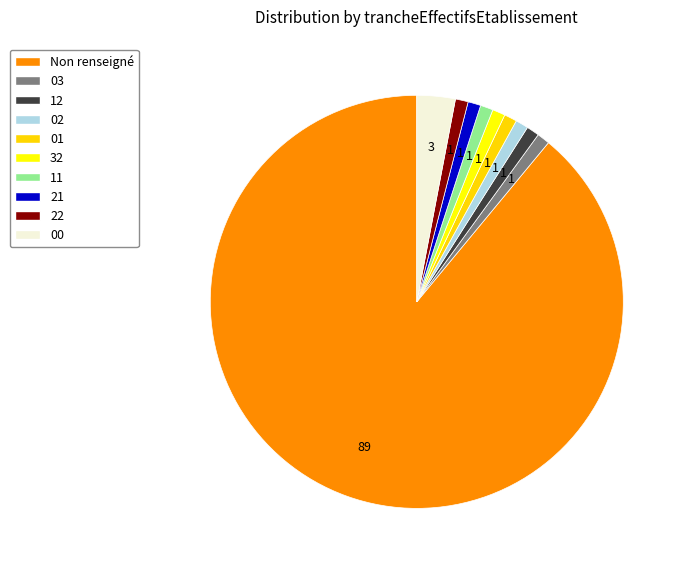

What percentage is NOT represented by 03?

99.0%